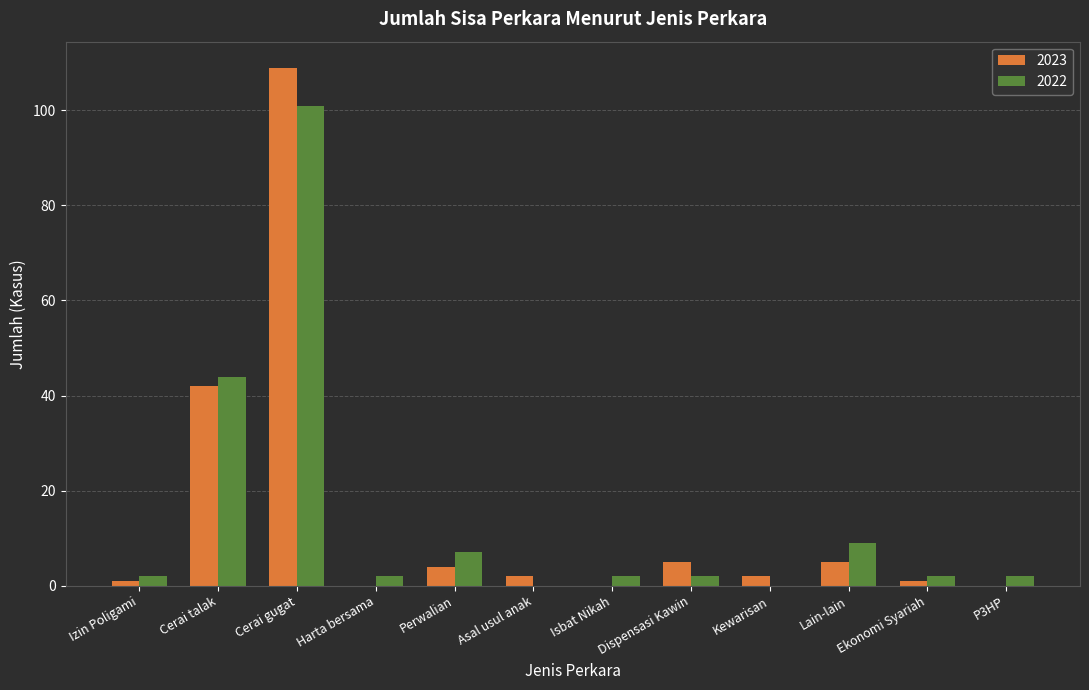

What is the sum of all 2023 values?

171